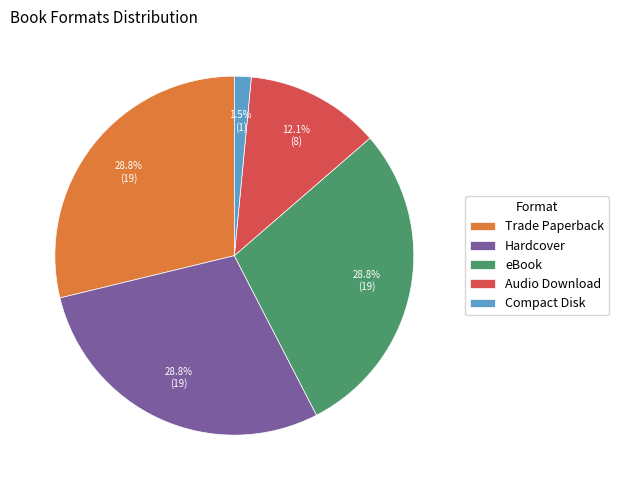

What percentage is NOT represented by Compact Disk?

98.5%